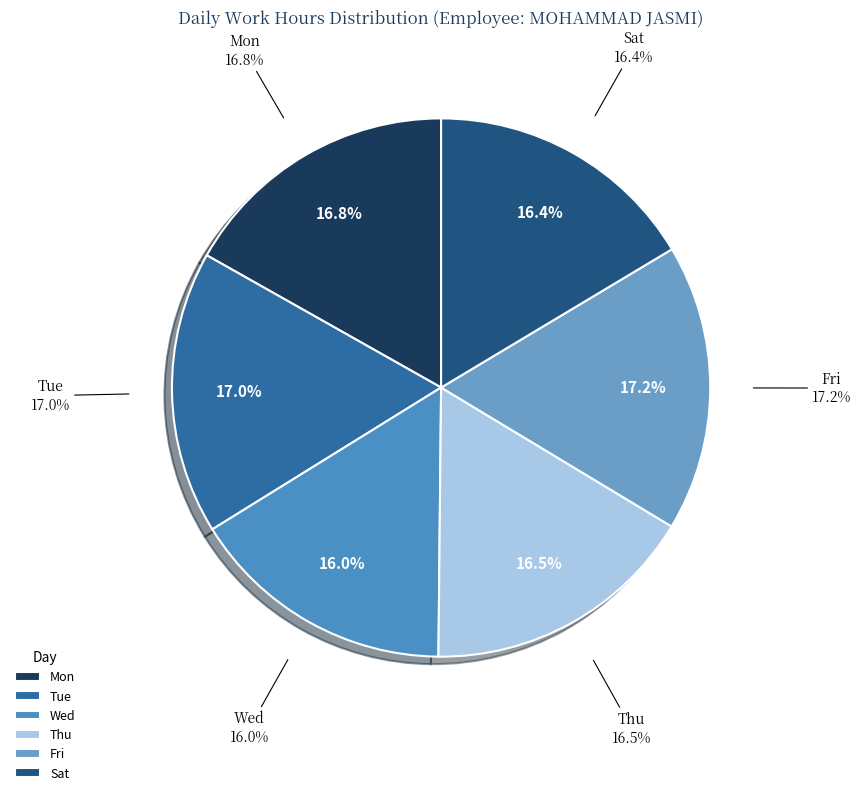

True or false: Wed accounts for 16% of the total.

True